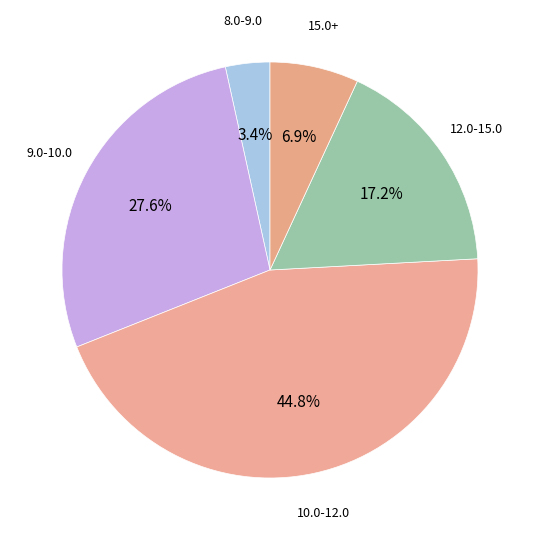

How many slices are in this pie chart?

5